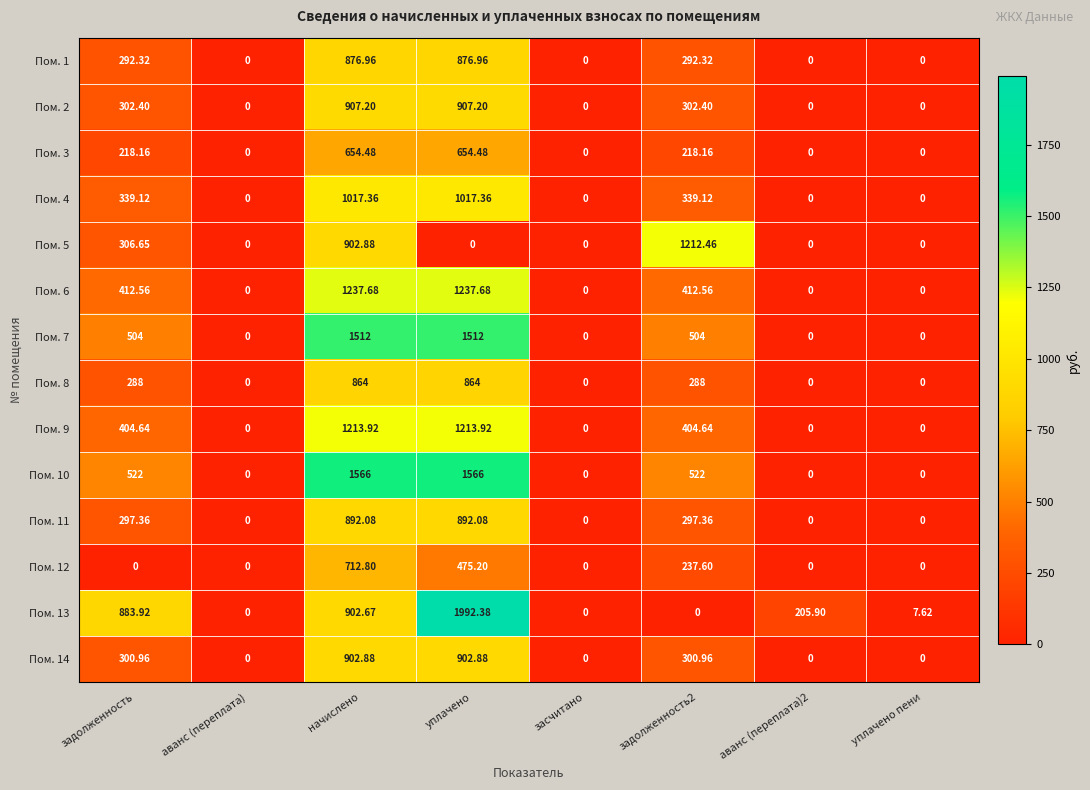

Which series has the largest range (max minus min)?

Пом. 13